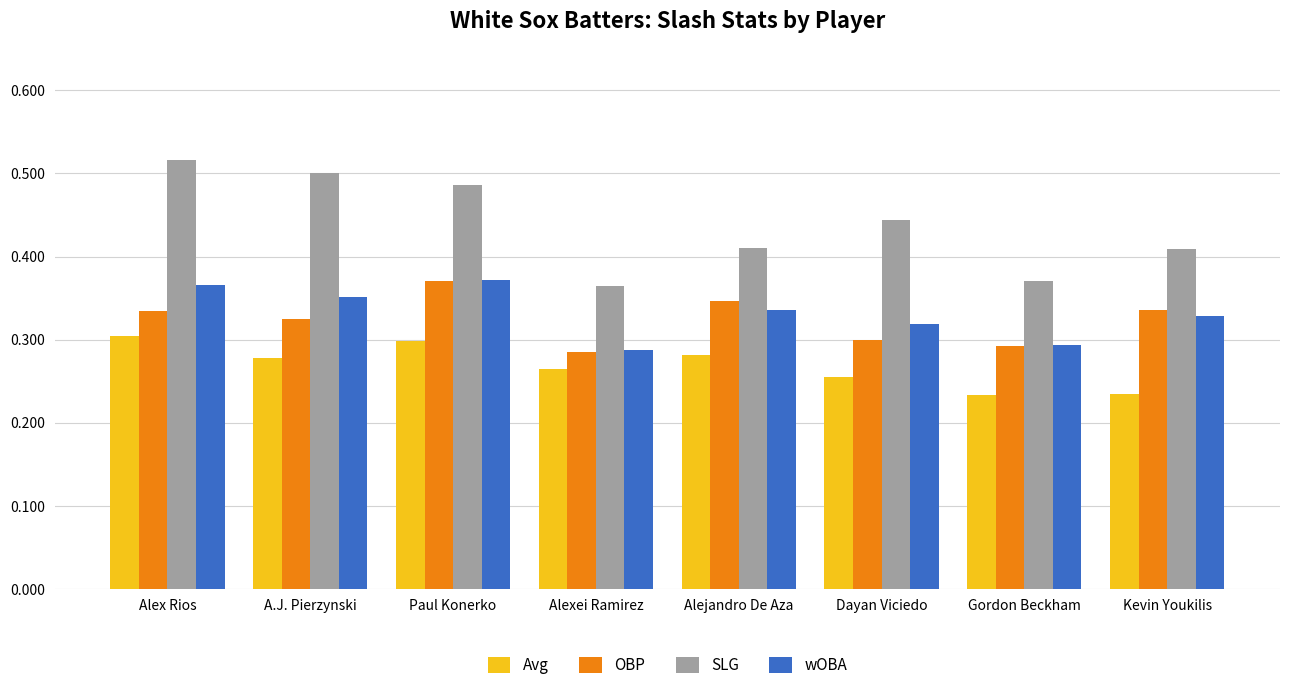

The wOBA series shows 0.3 at Kevin Youkilis. True or false?

True